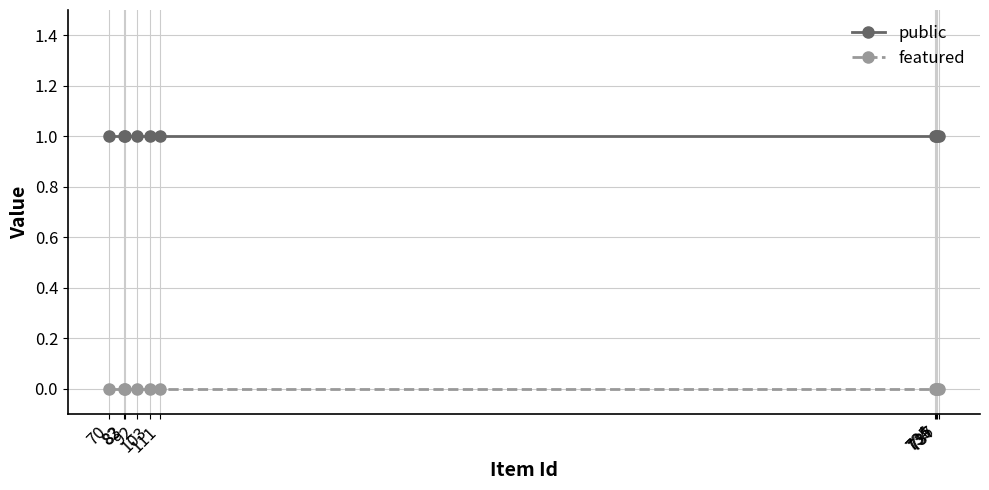

True or false: featured and public intersect in this chart.

False